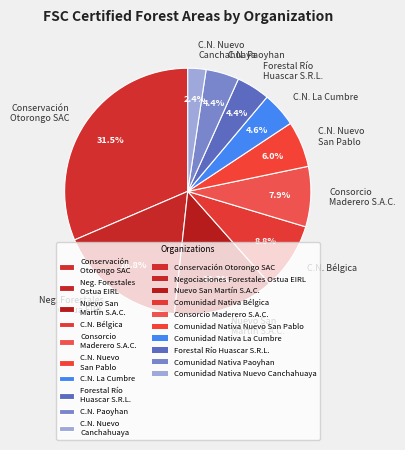

Is Consorcio Maderero S.A.C. the majority of the pie?

No